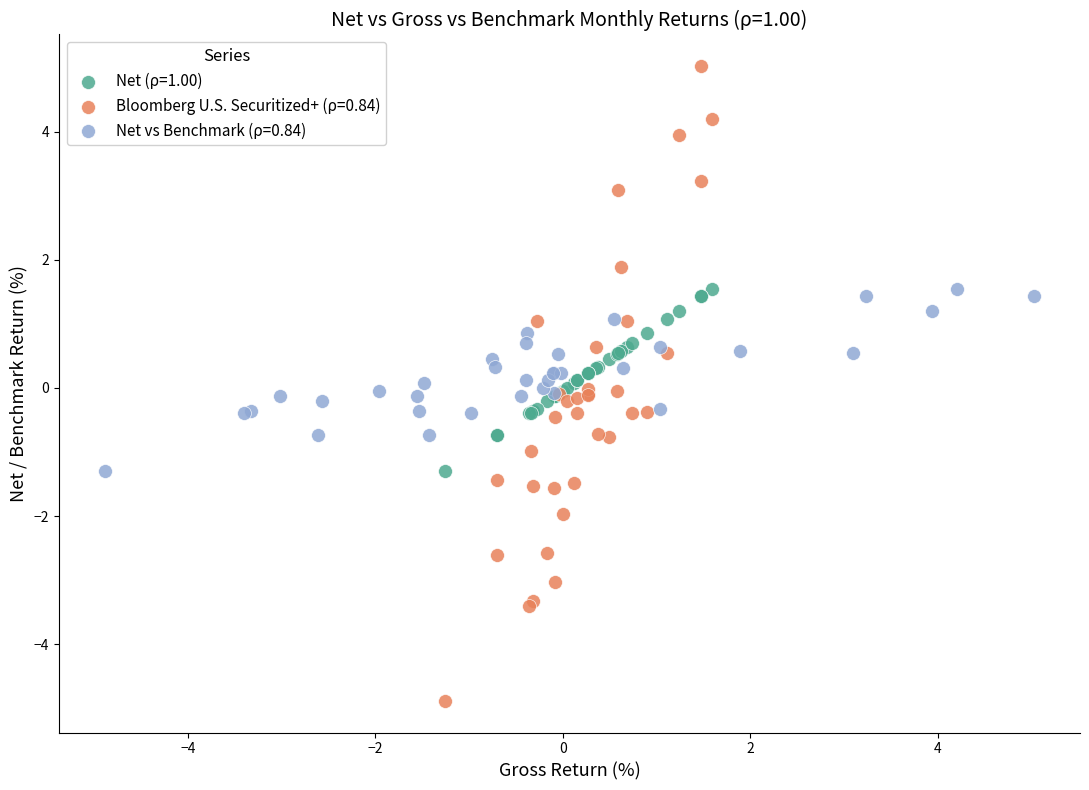

Which series reaches the maximum Y coordinate?

Bloomberg U.S. Securitized+ (ρ=0.84)